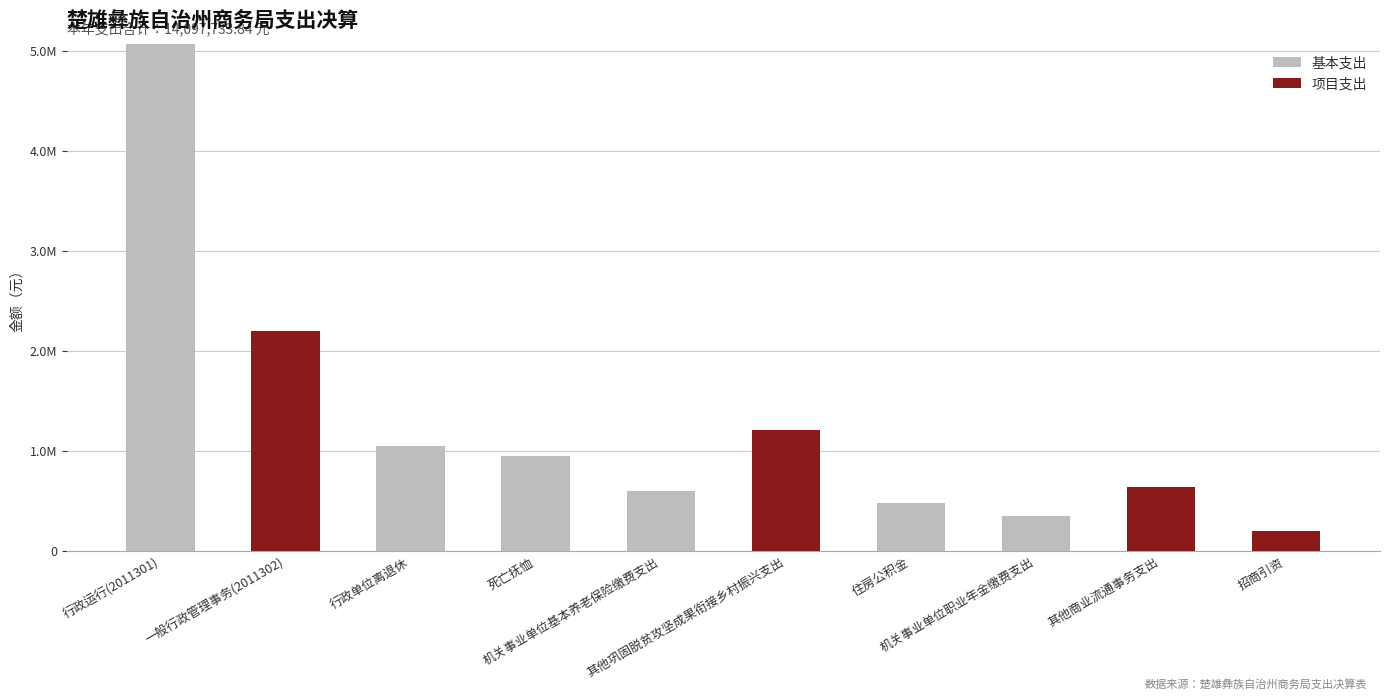

What is the difference between the maximum and second lowest values in the 基本支出 series?

5077231.5